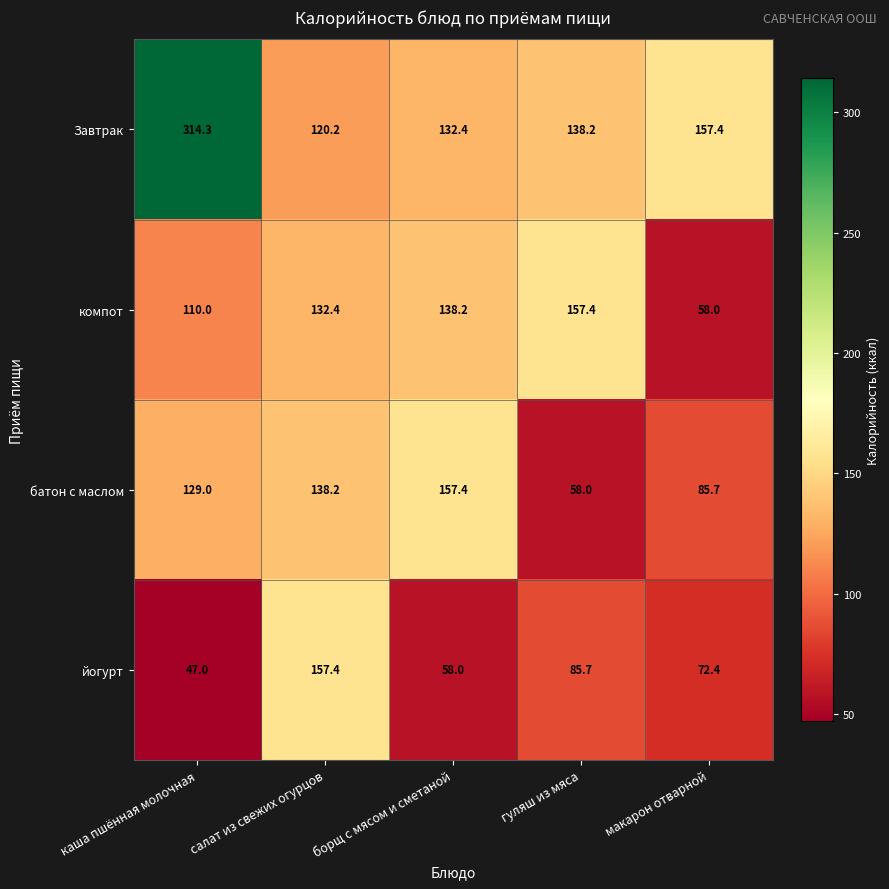

The value of йогурт at гуляш из мяса is 85.7. True or false?

True